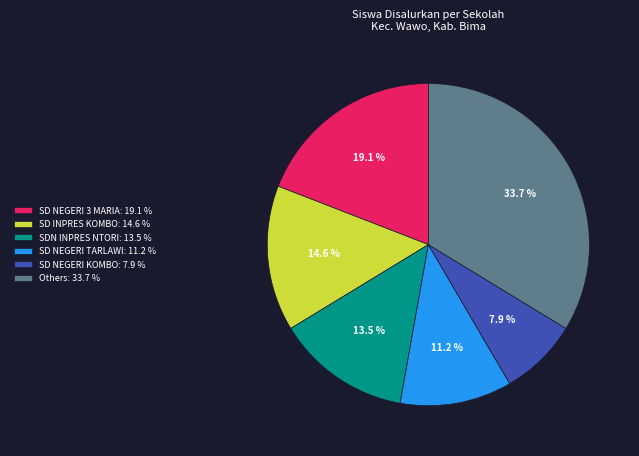

To the nearest percent, what is the difference between the largest and smallest slice percentages?

26%